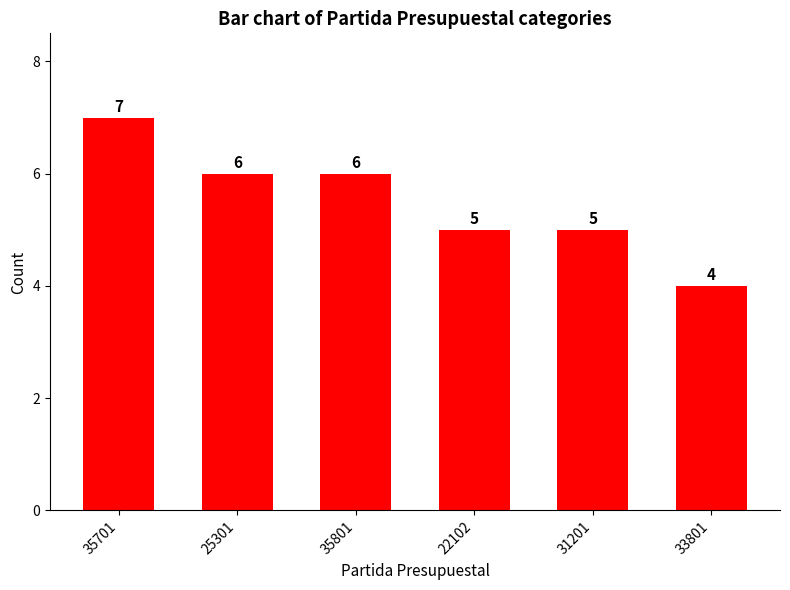

What position from the left is 25301?

2